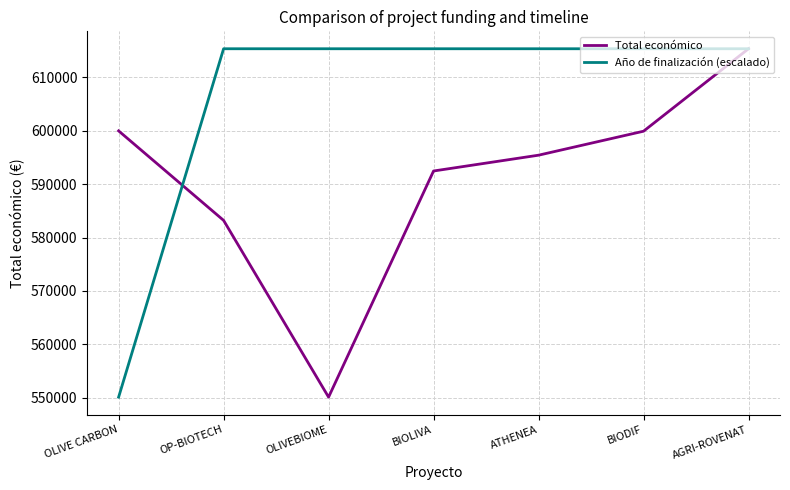

What is the difference between the highest and lowest values at OLIVE CARBON?

49881